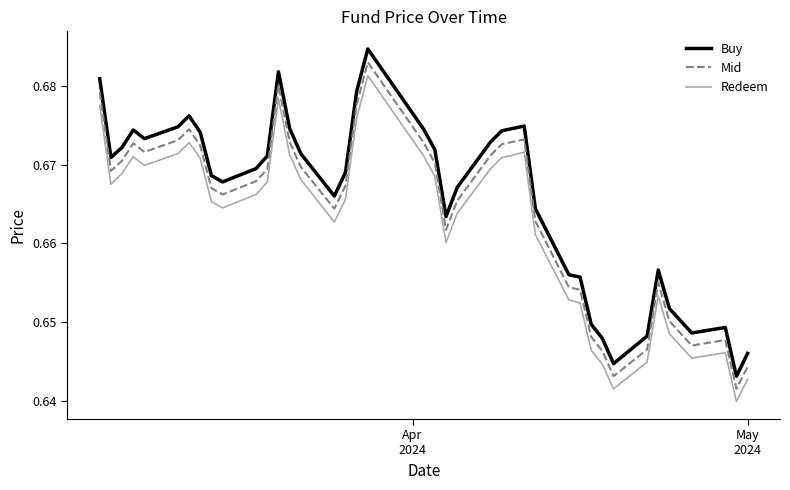

Rank the series by their average value, from highest to lowest.

Buy, Mid, Redeem